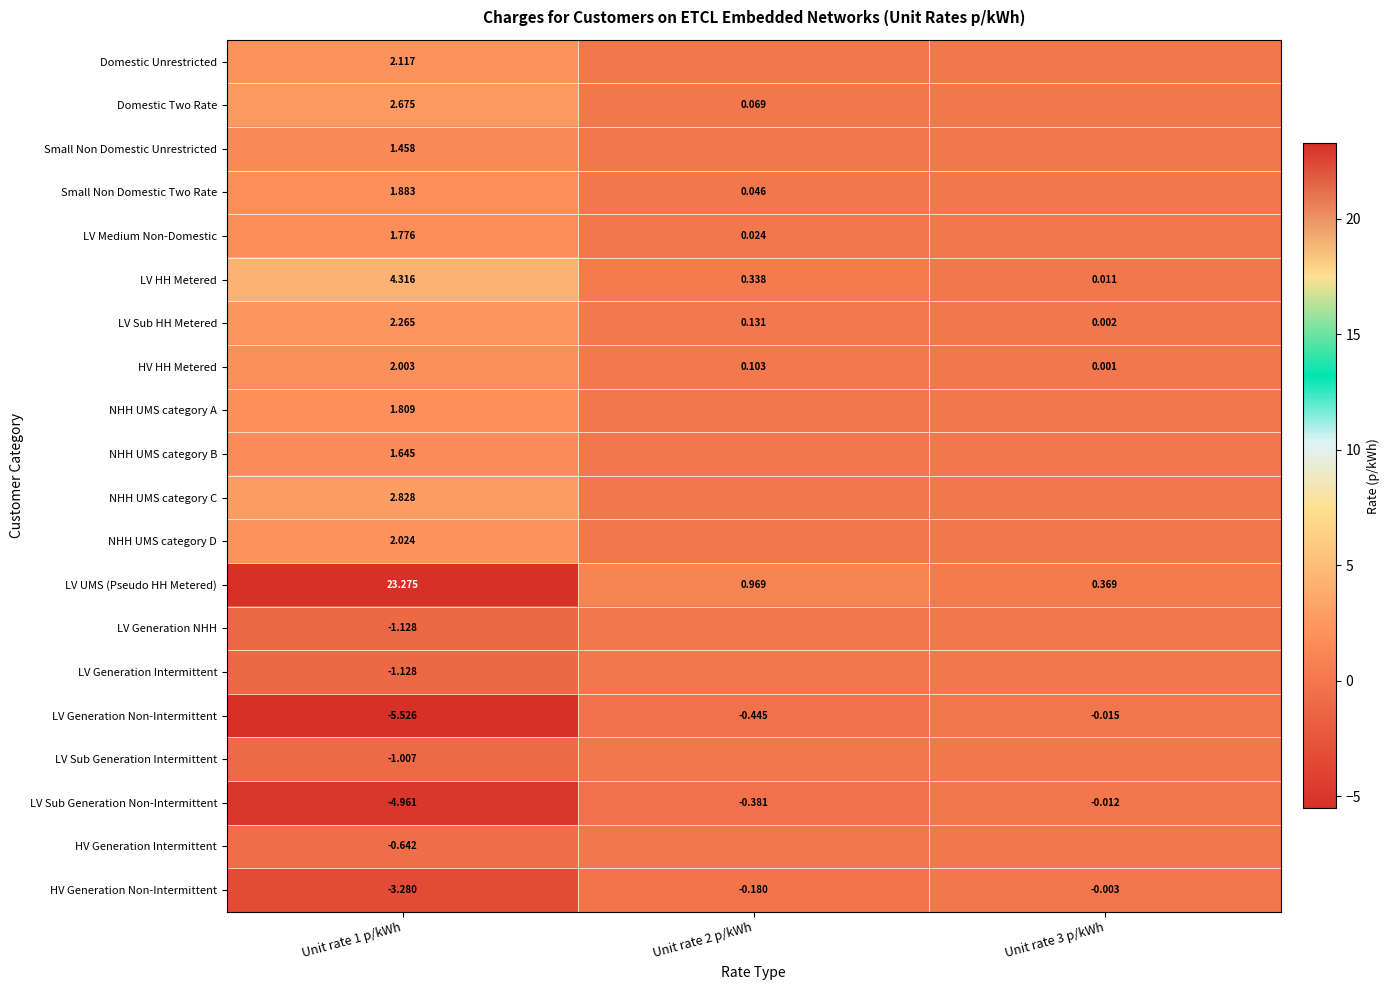

At which category does the chart reach its minimum across all series?

Unit rate 1 p/kWh